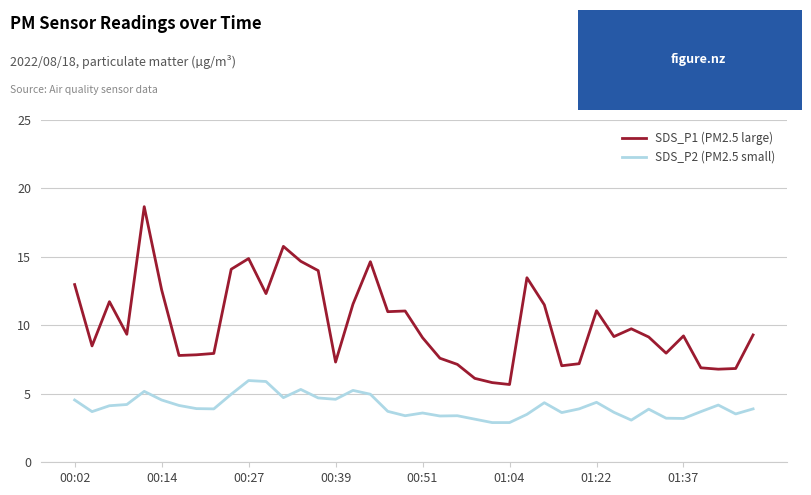

Which series has the largest total across all categories?

SDS_P1 (PM2.5 large)